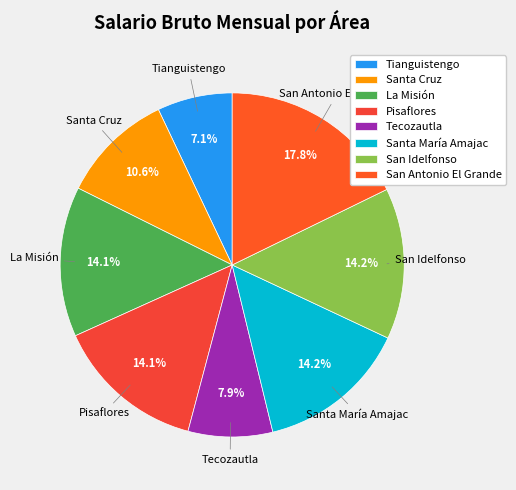

Which slice is the largest?

San Antonio El Grande